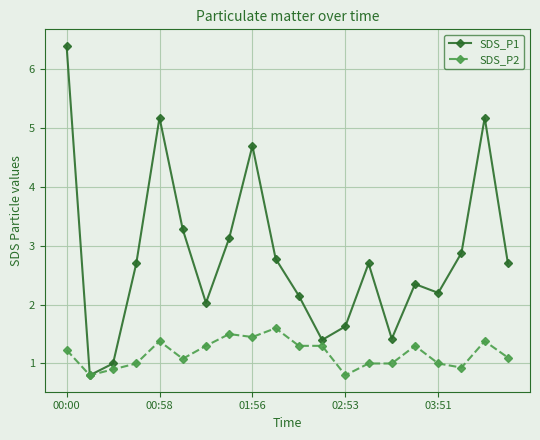

Rank the series by their maximum value, from highest to lowest.

SDS_P1, SDS_P2